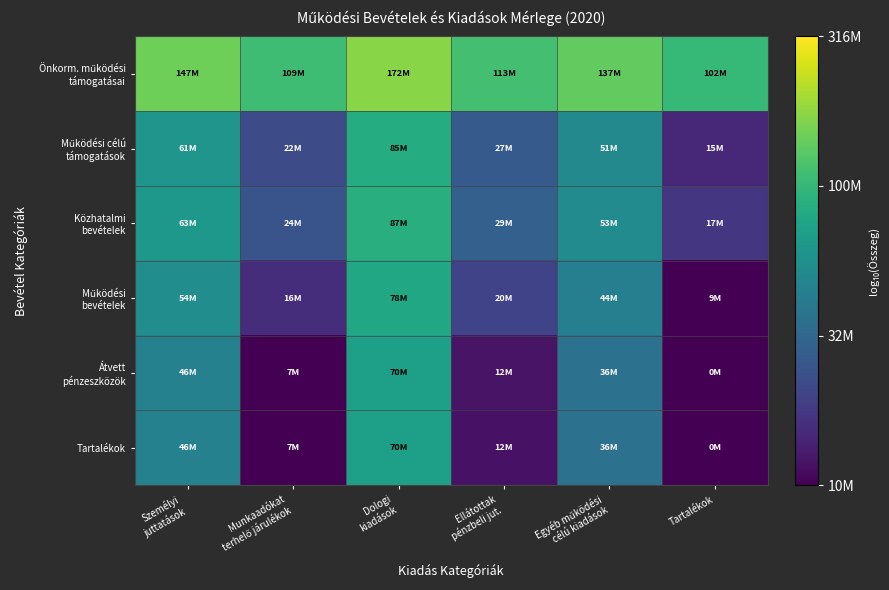

What is the spread (max minus min) of values at Dologi
kiadások?

0.4